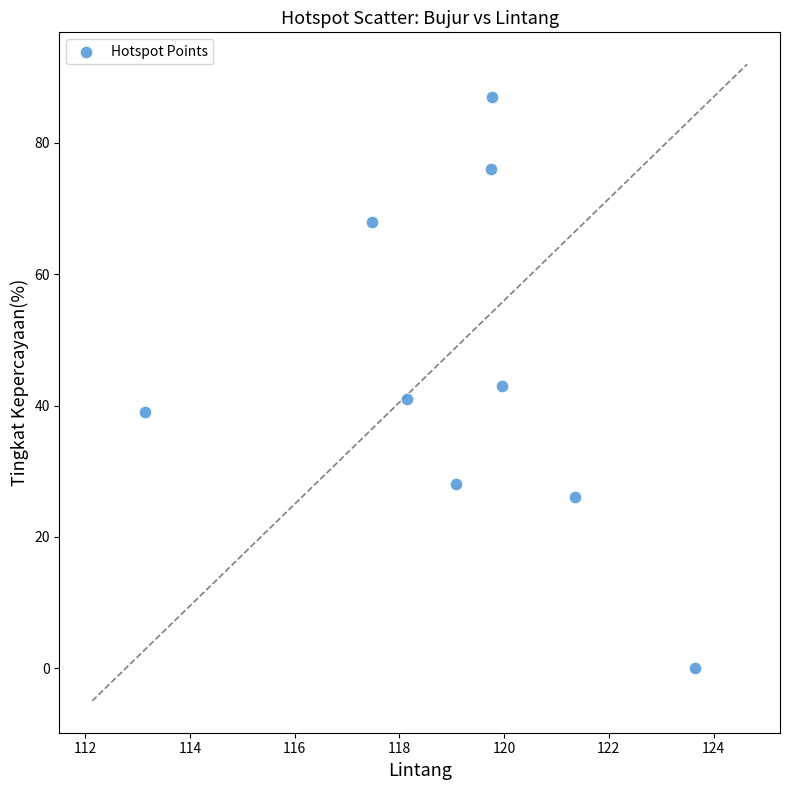

What is the average Y value?

45